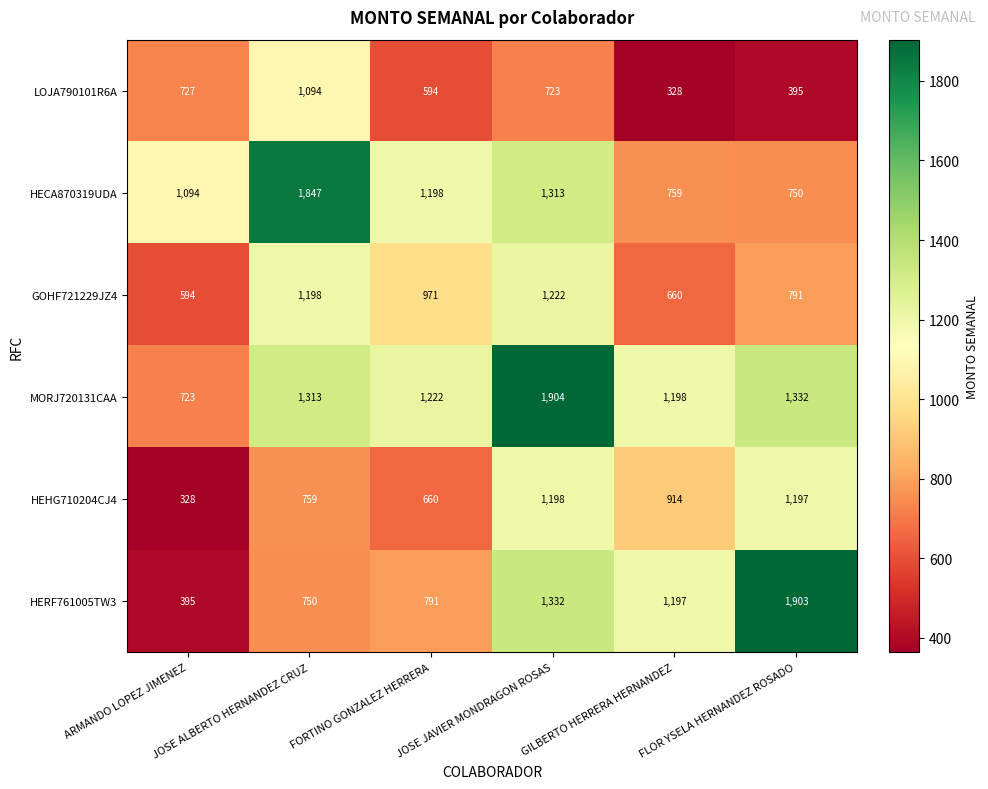

The value of HECA870319UDA at ARMANDO LOPEZ JIMENEZ is 1581. True or false?

False